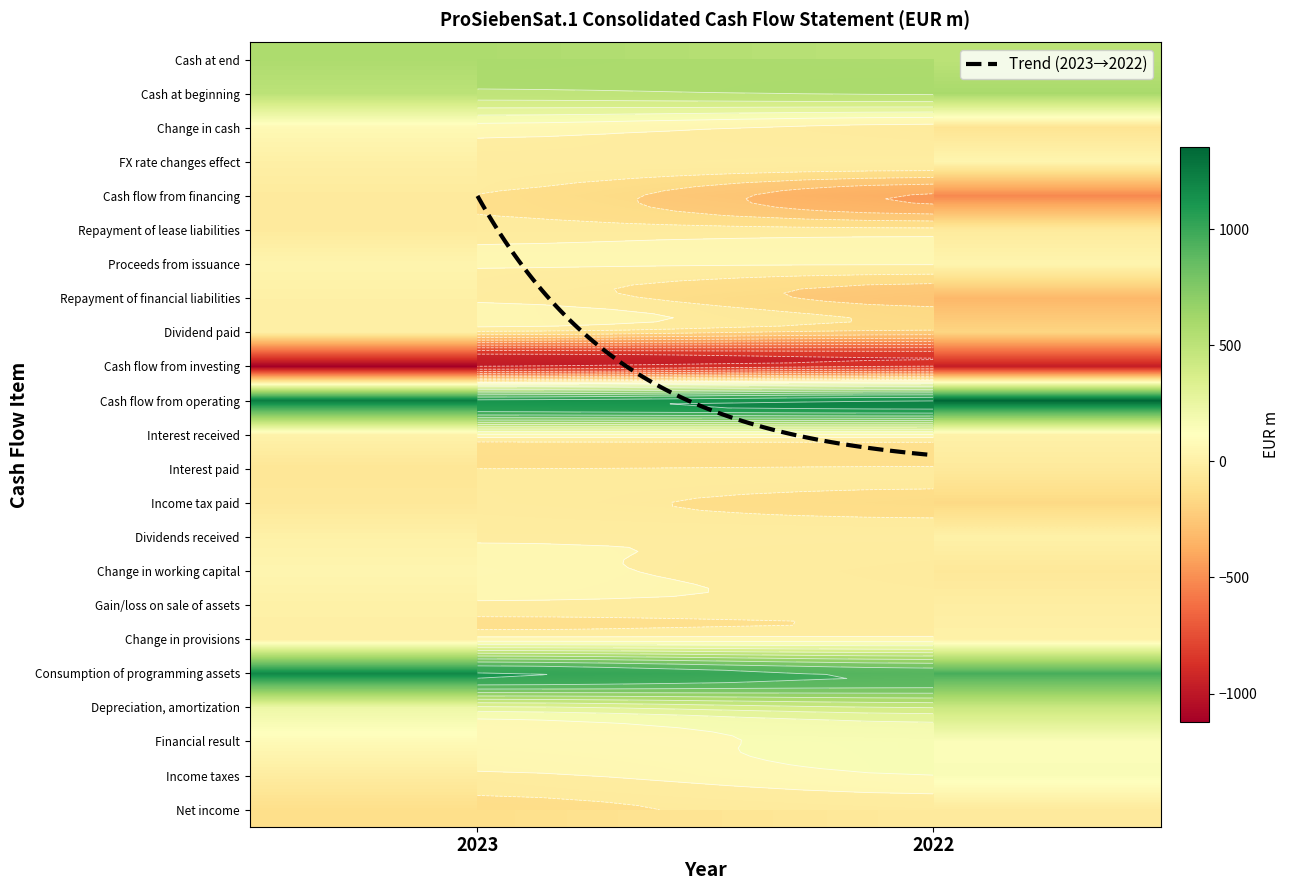

What is the lowest value of the Cash flow from operating series?

1240